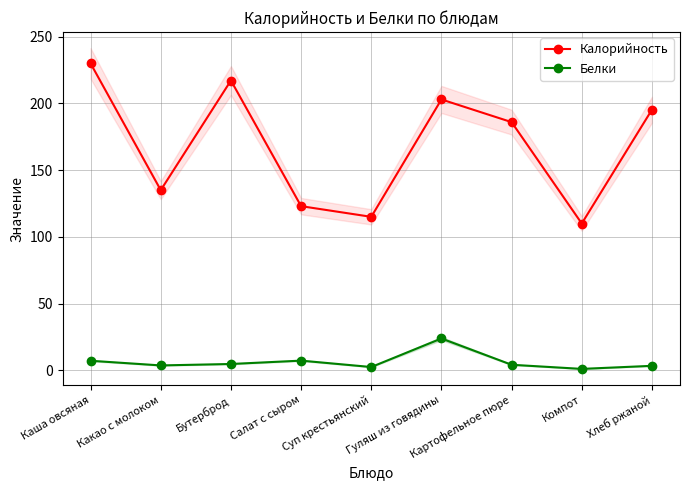

How many interior local peaks does the Калорийность series have?

2